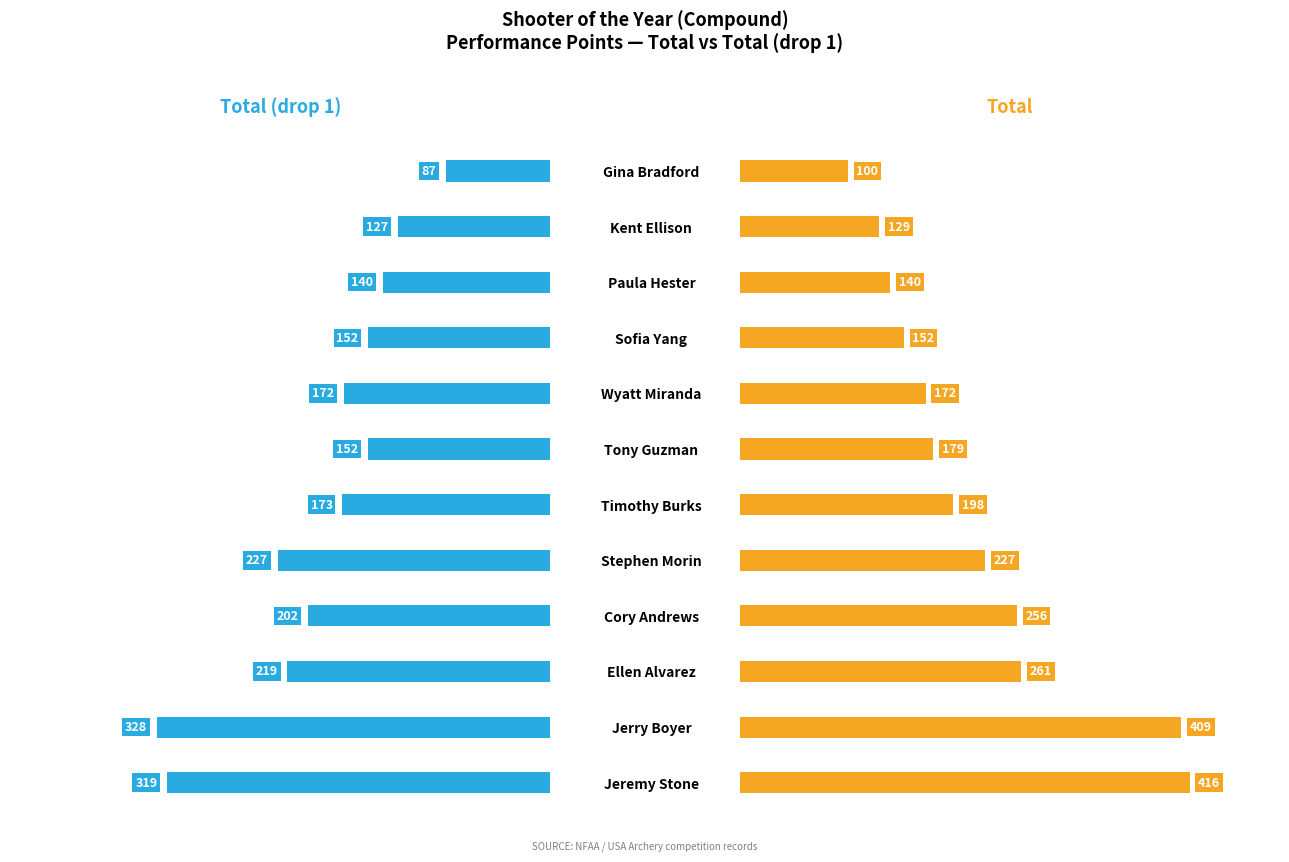

Reading left to right, list all the values displayed in this chart.

Total (drop 1): 319.3	327.7	218.9	201.9	227.2	173.3	152.0	172.1	151.8	139.6	127.2	86.8
Total: 416.3	408.7	260.7	256.4	227.2	197.6	179.0	172.1	151.8	139.6	129.1	100.1